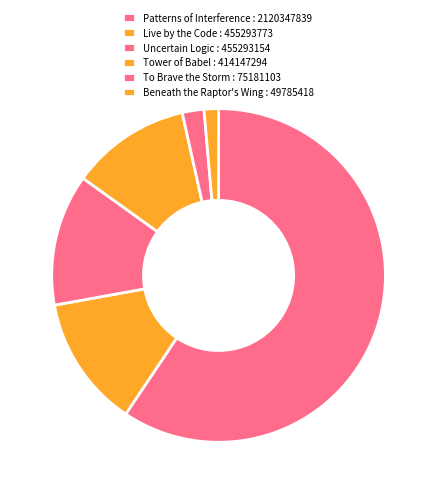

True or false: Beneath the Raptor's Wing : 49785418 accounts for 1% of the total.

True